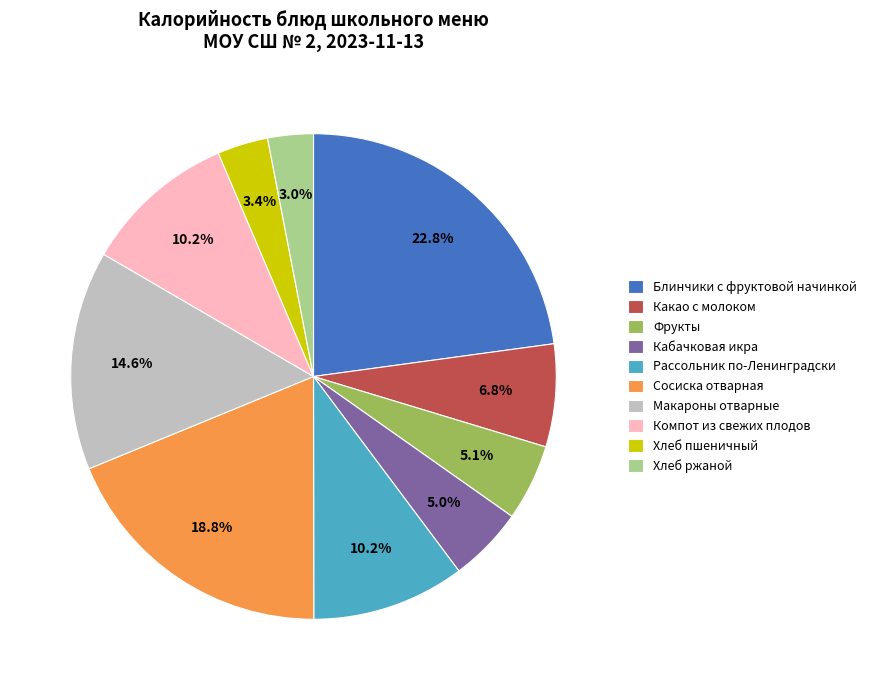

Which slice is the largest?

Блинчики с фруктовой начинкой